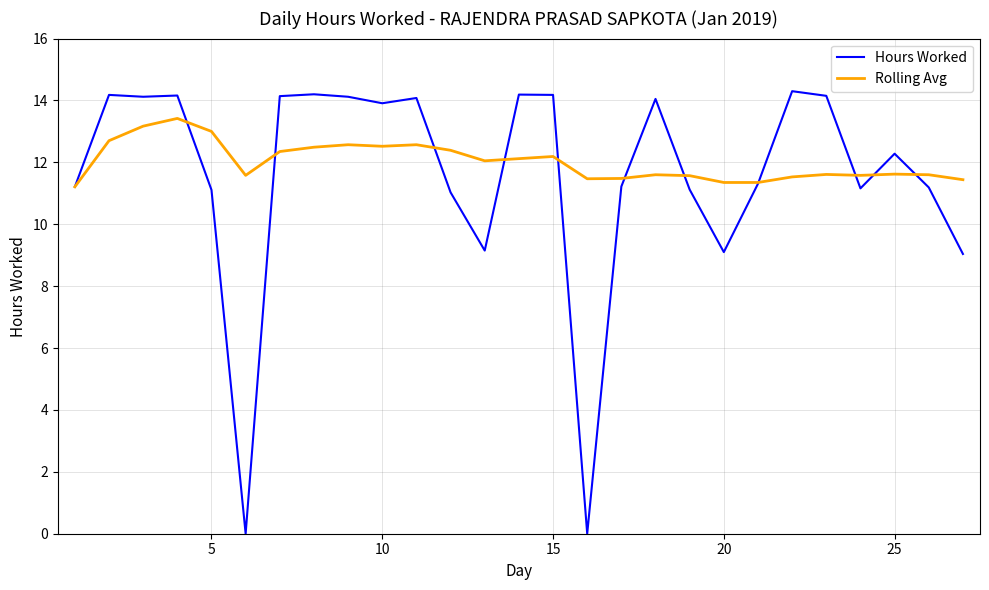

What is the highest value of the Rolling Avg series?

13.4